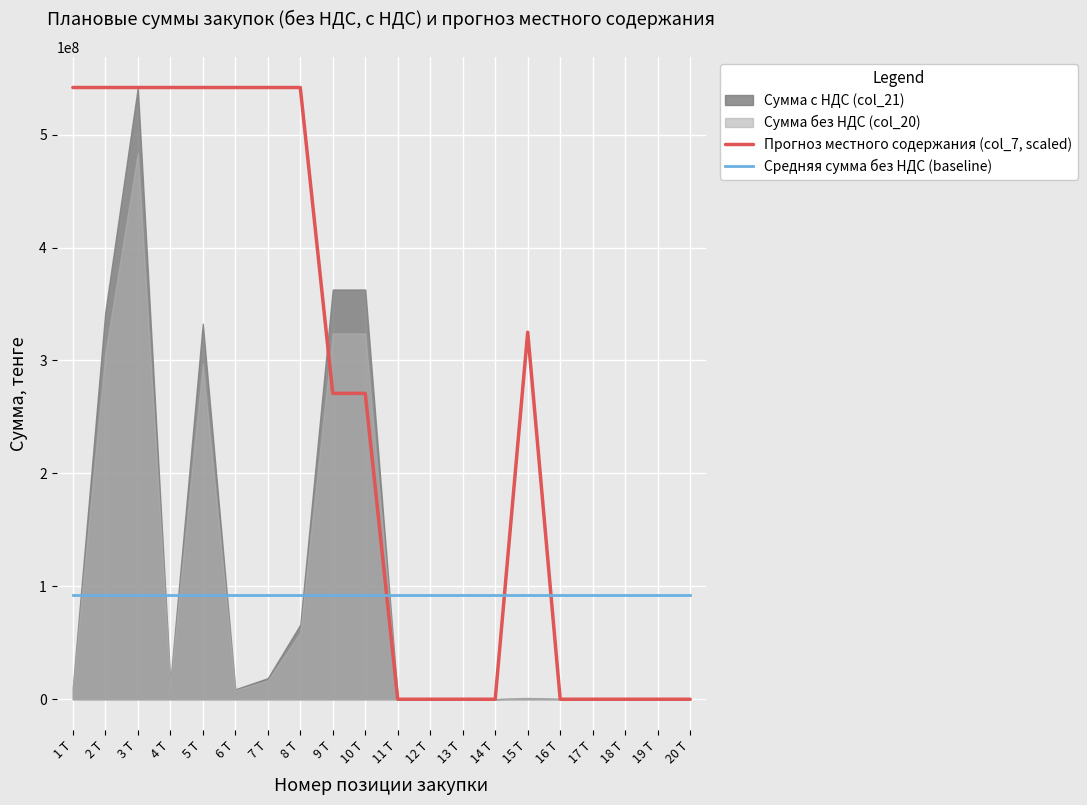

Between 1 T and 15 T, which series saw the biggest shift?

Прогноз местного содержания (col_7, scaled)